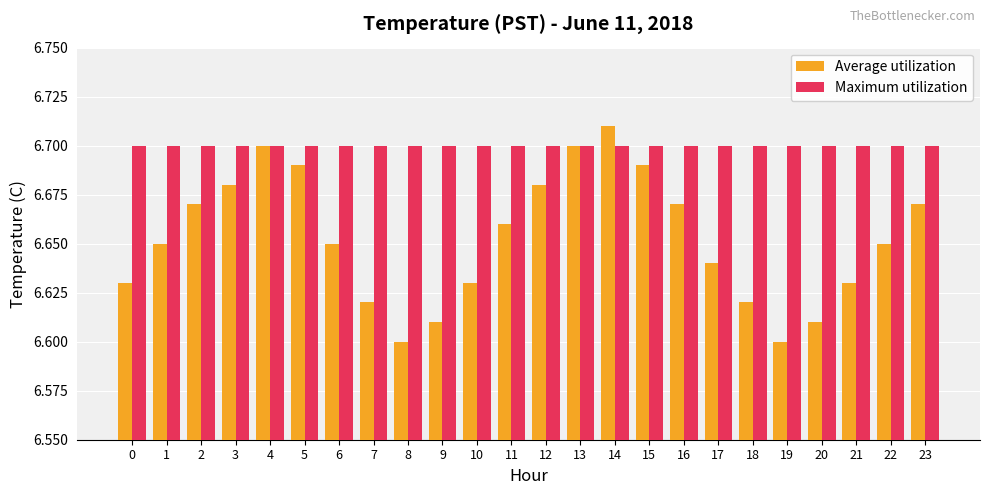

At how many categories does at least one series exceed 6?

24